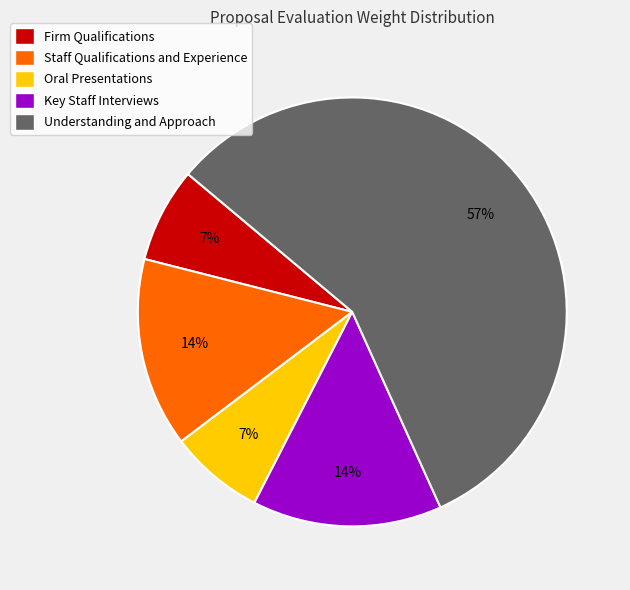

Is there any slice that represents more than half of the pie?

Yes